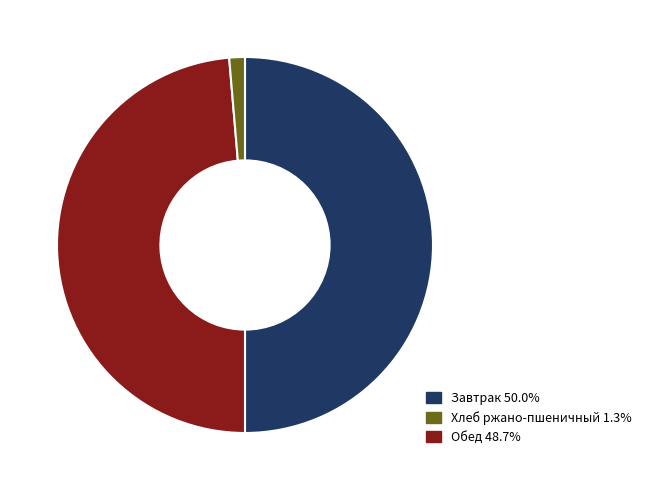

How many segments does this pie chart have?

3